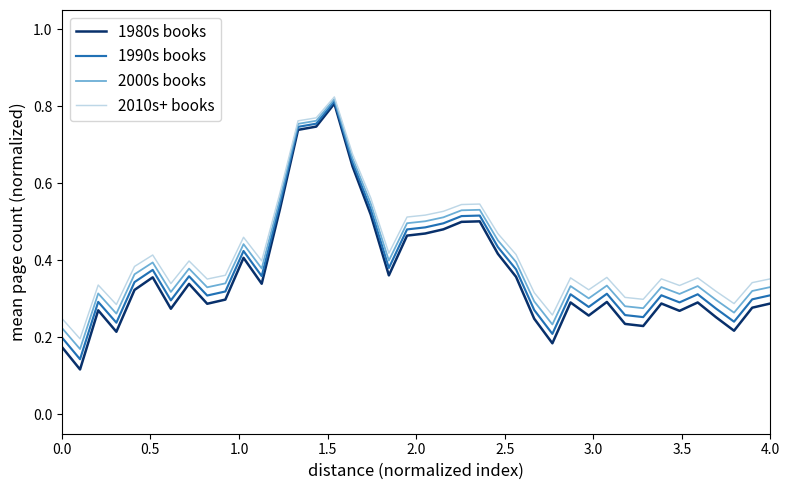

How many 2000s books values are between 0 and 1?

40